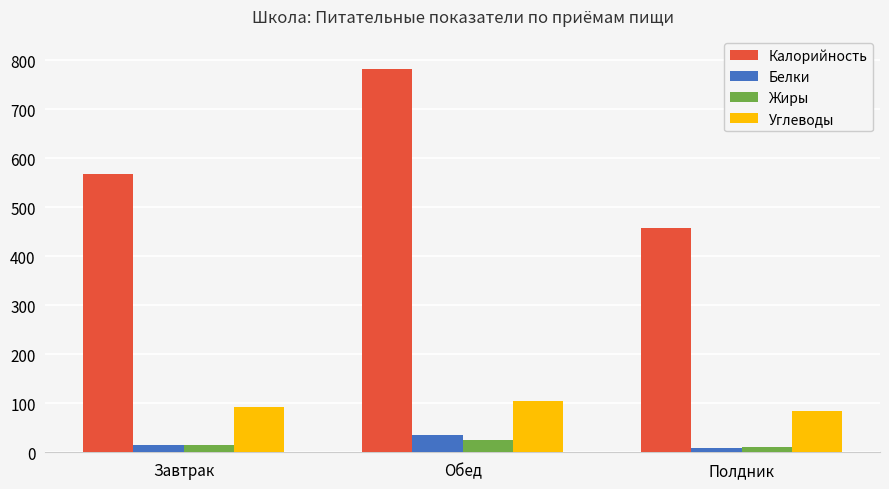

List the series in order of their peak value, lowest first.

Жиры, Белки, Углеводы, Калорийность